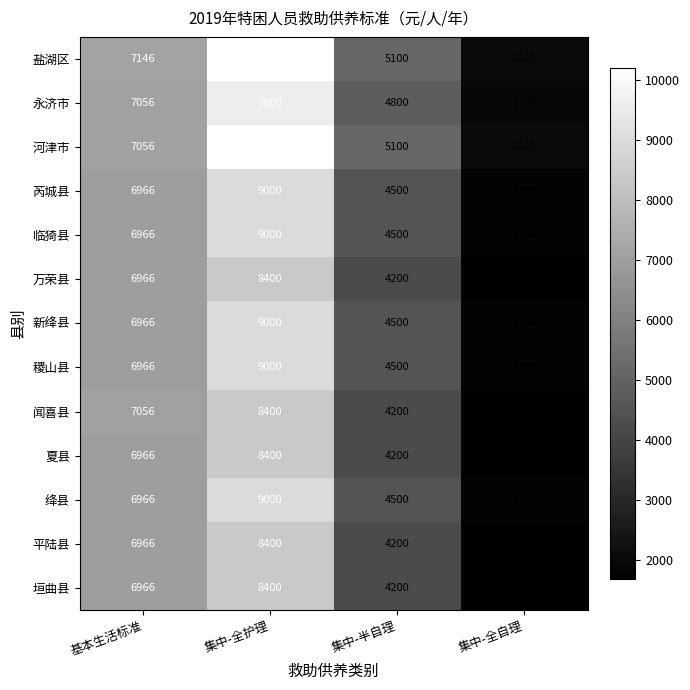

Rank the categories by 平陆县 value from highest to lowest.

集中-全护理, 基本生活标准, 集中-半自理, 集中-全自理